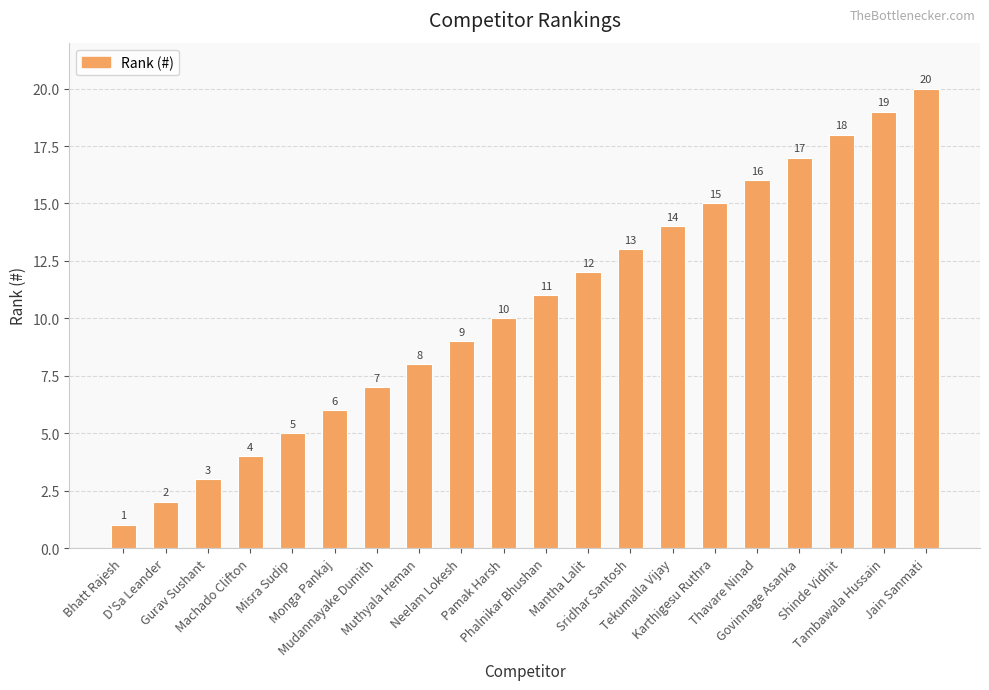

What is the change in value from Tambawala Hussain to Jain Sanmati?

+1